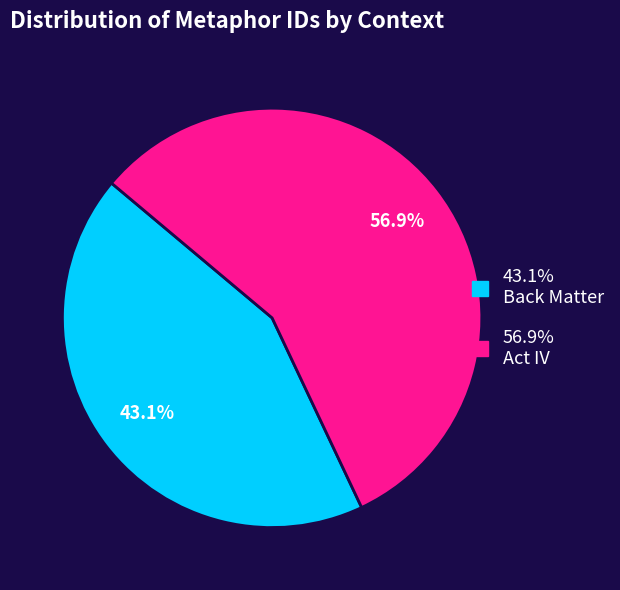

Is there a majority slice in this chart?

Yes